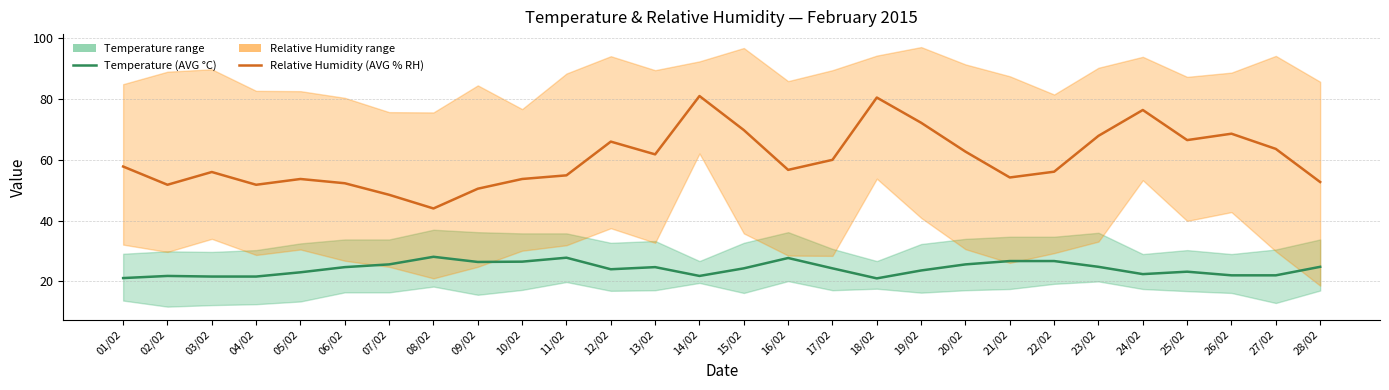

What are all the series names shown in the legend?

Temperature (AVG °C), Relative Humidity (AVG % RH)